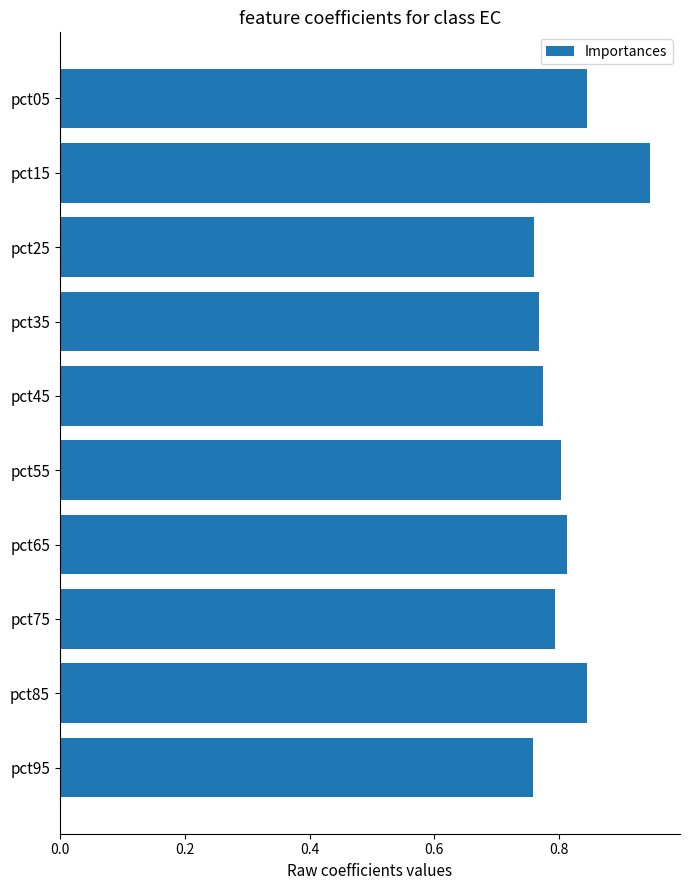

Which label corresponds to the largest value in the chart?

pct15